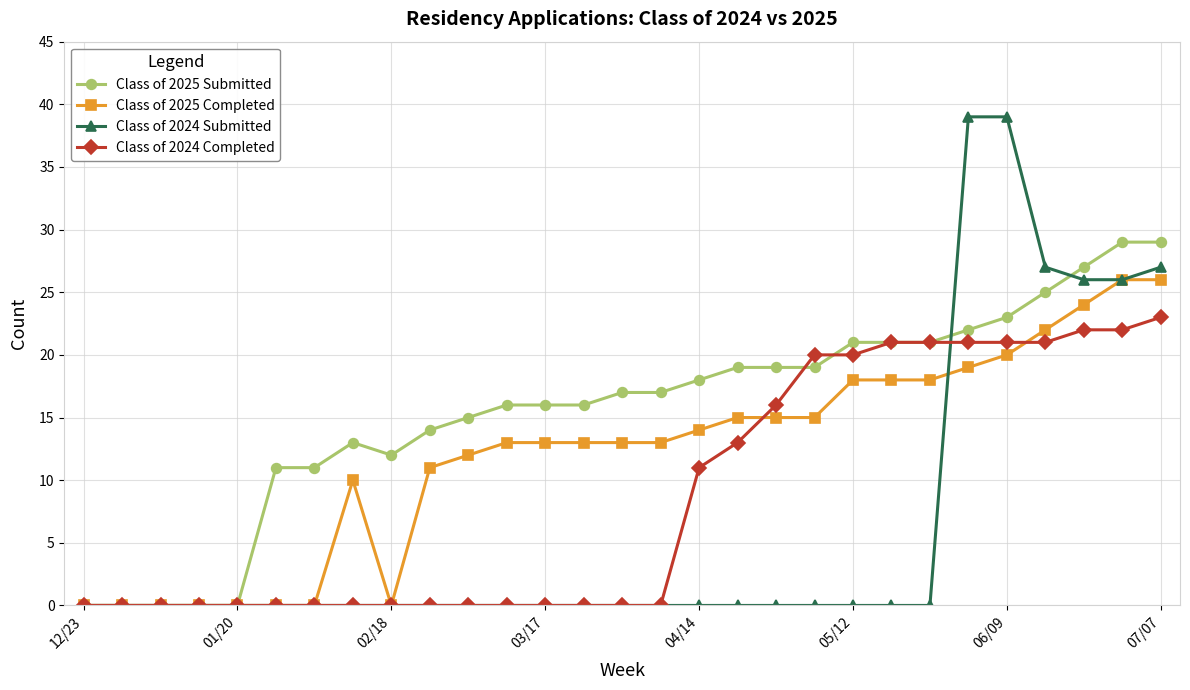

Which series has the largest range (max minus min)?

Class of 2024 Submitted